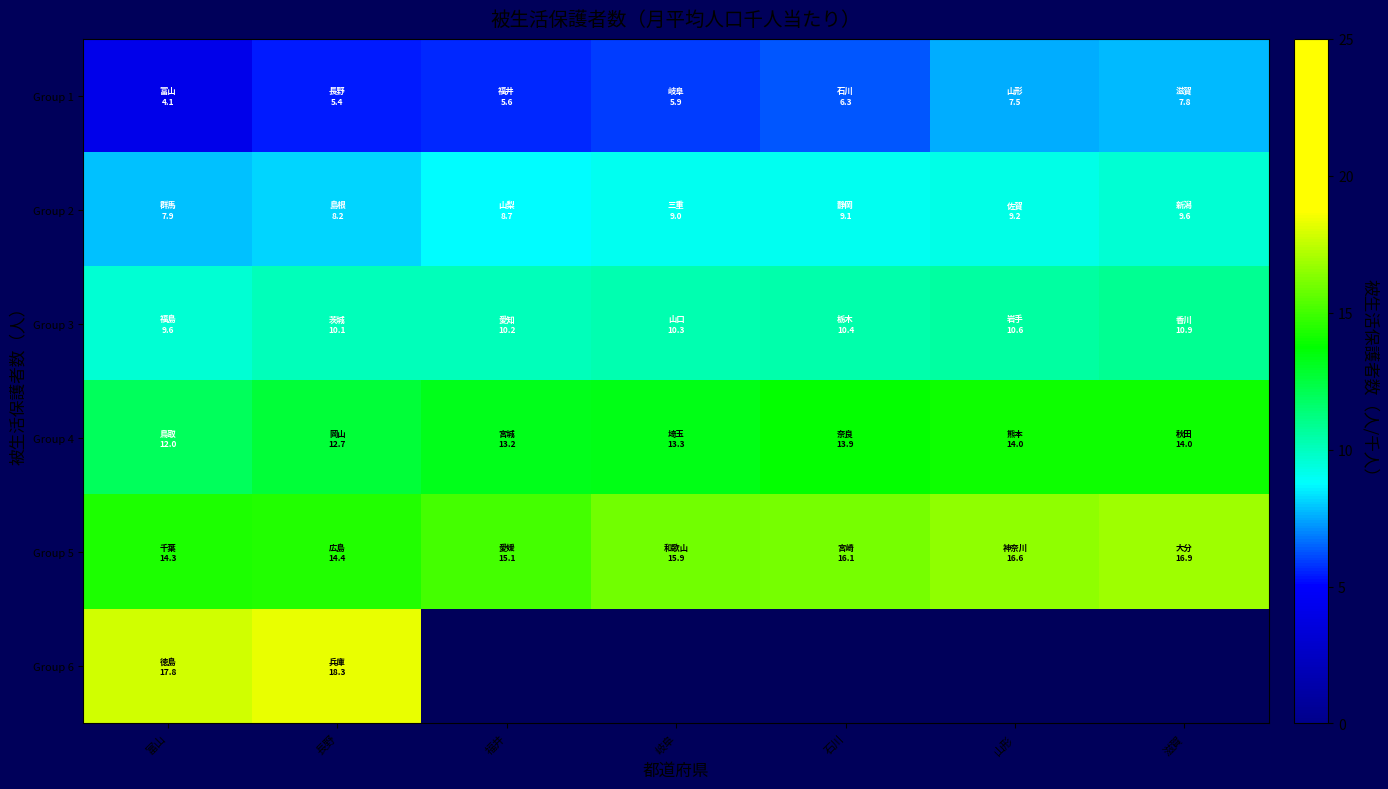

List the series in order of their overall mean, lowest first.

Group 1, Group 2, Group 3, Group 4, Group 5, Group 6